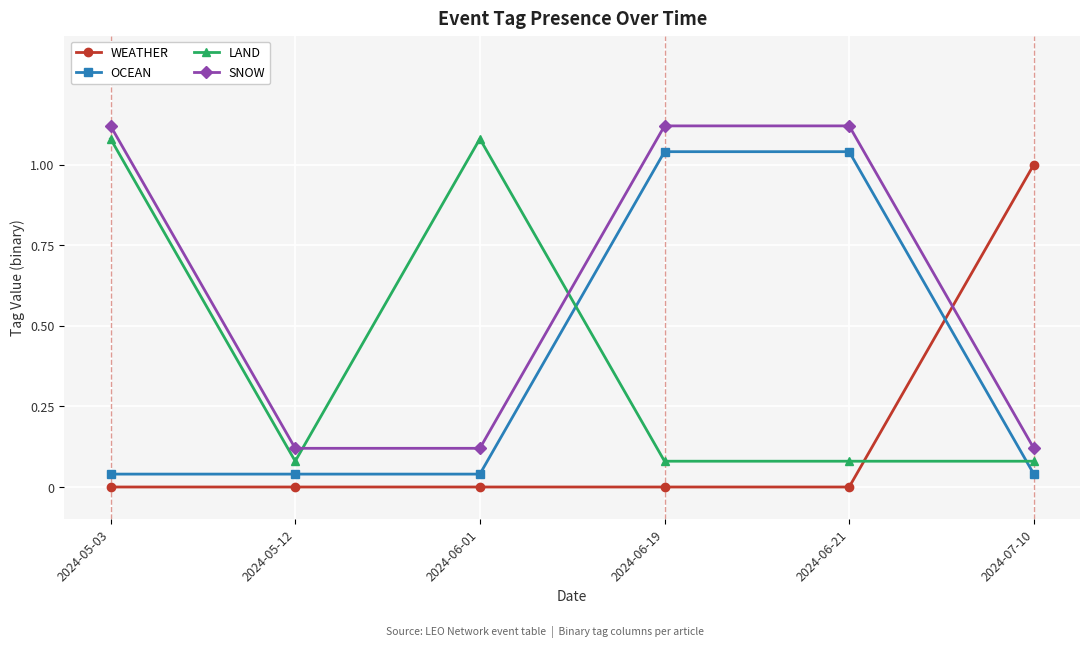

What are all the series names shown in the legend?

WEATHER, OCEAN, LAND, SNOW